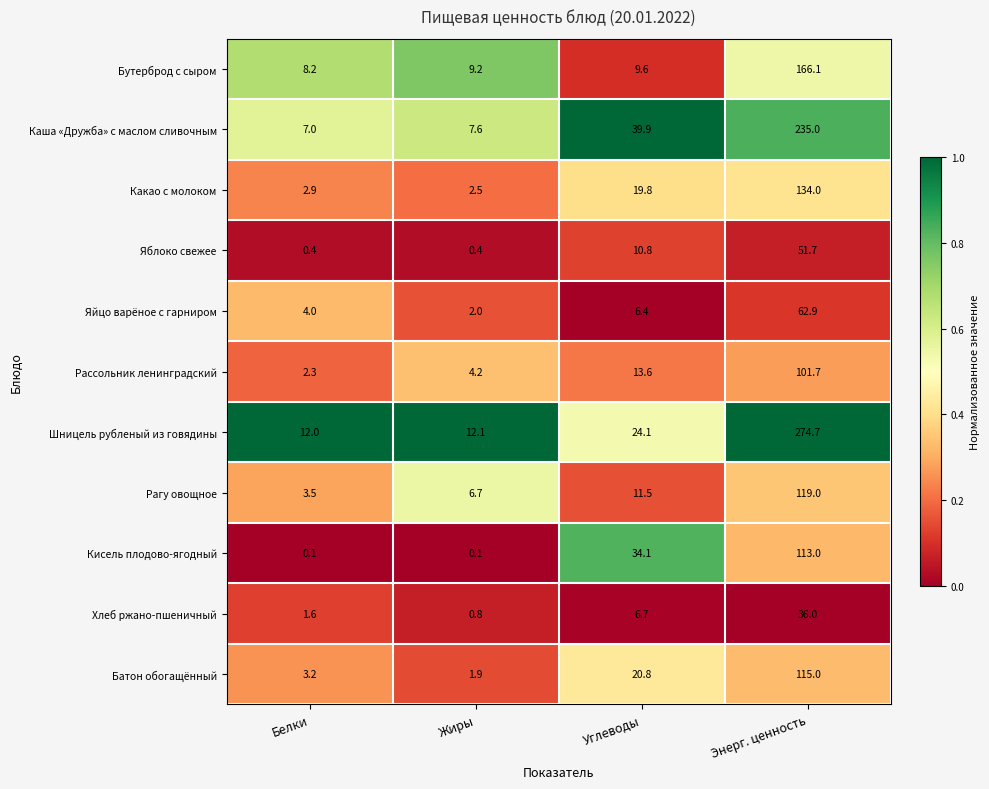

The value of Бутерброд с сыром at Углеводы is 9.6. True or false?

True